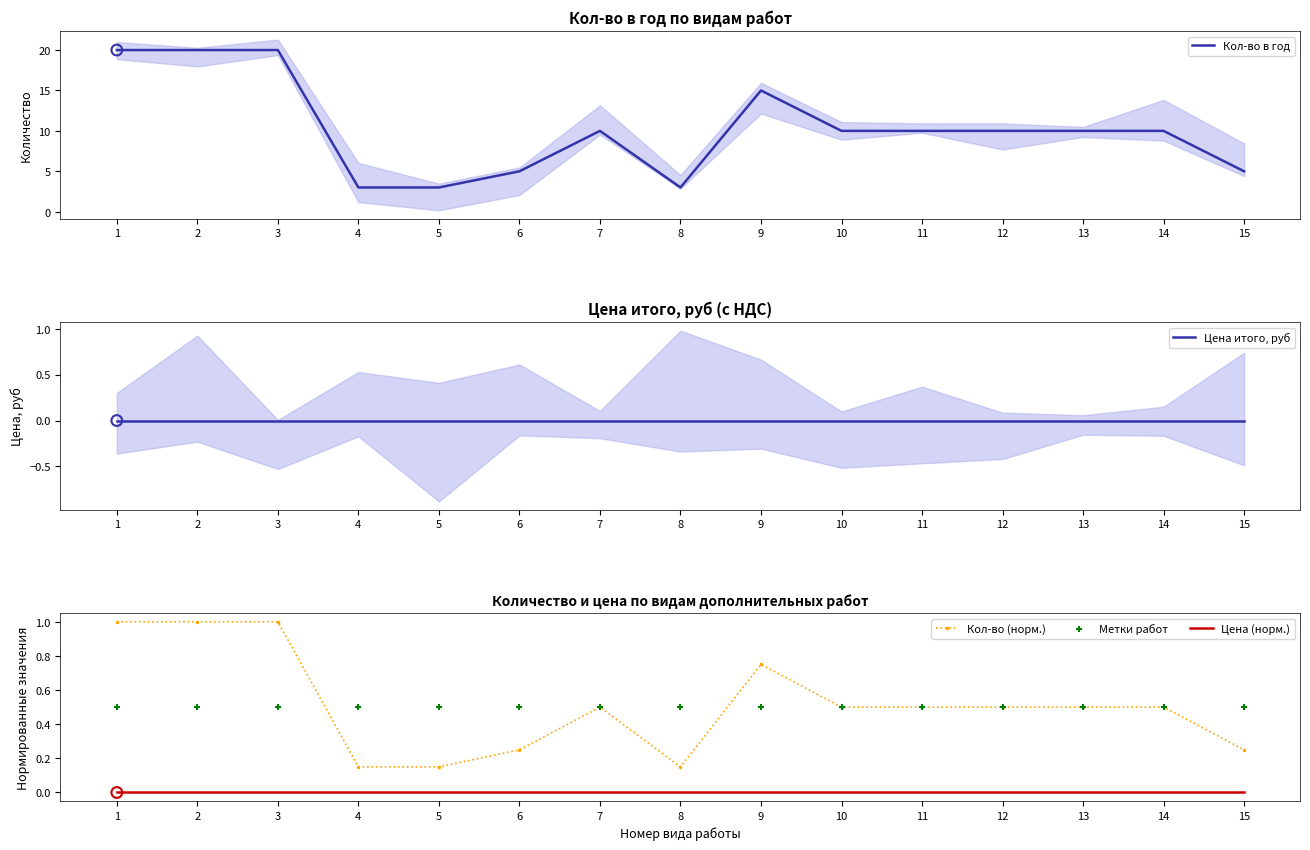

What are all the series names shown in the legend?

Кол-во в год, Цена итого, руб, Кол-во (норм.), Цена (норм.), Метки работ